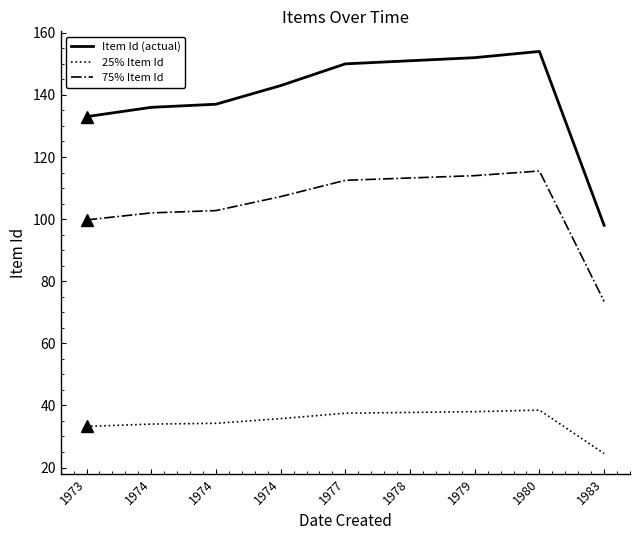

What are all the series names shown in the legend?

Item Id (actual), 25% Item Id, 75% Item Id